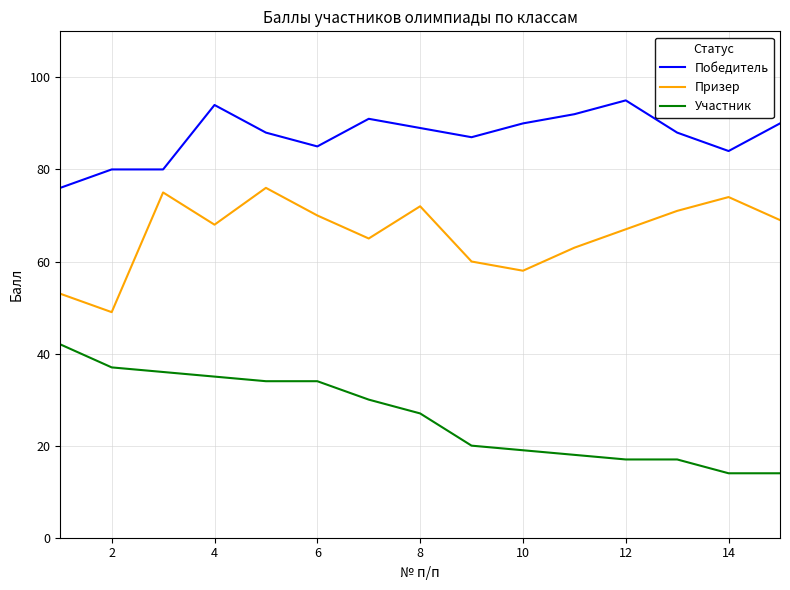

True or false: Участник and Призер cross at least once.

False